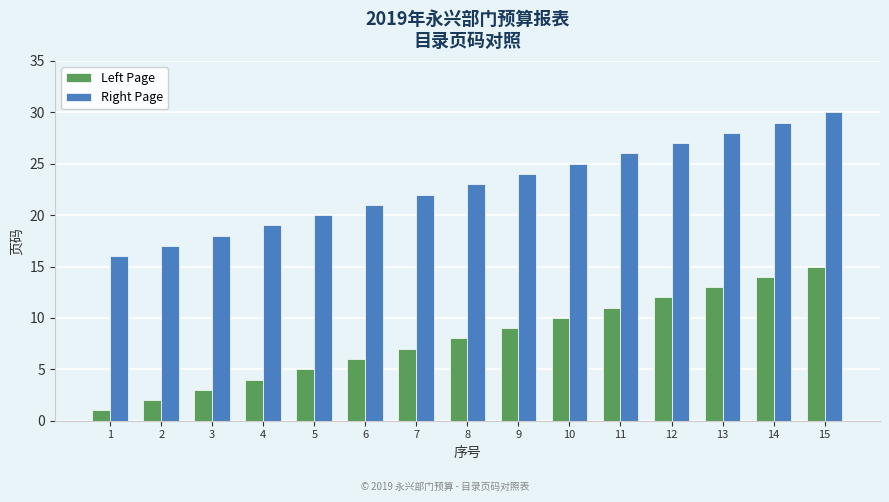

What is the greatest value displayed?

30